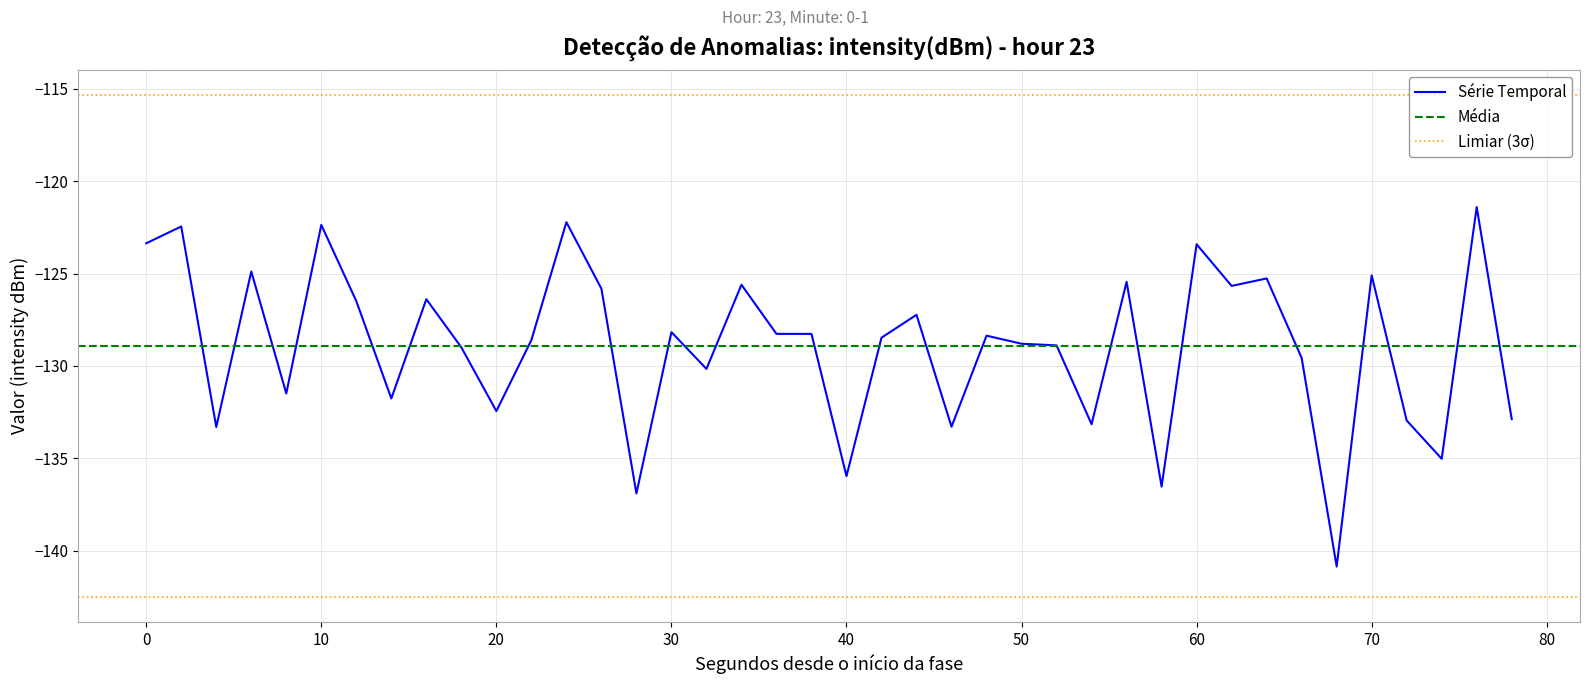

What is the average value?

-128.9